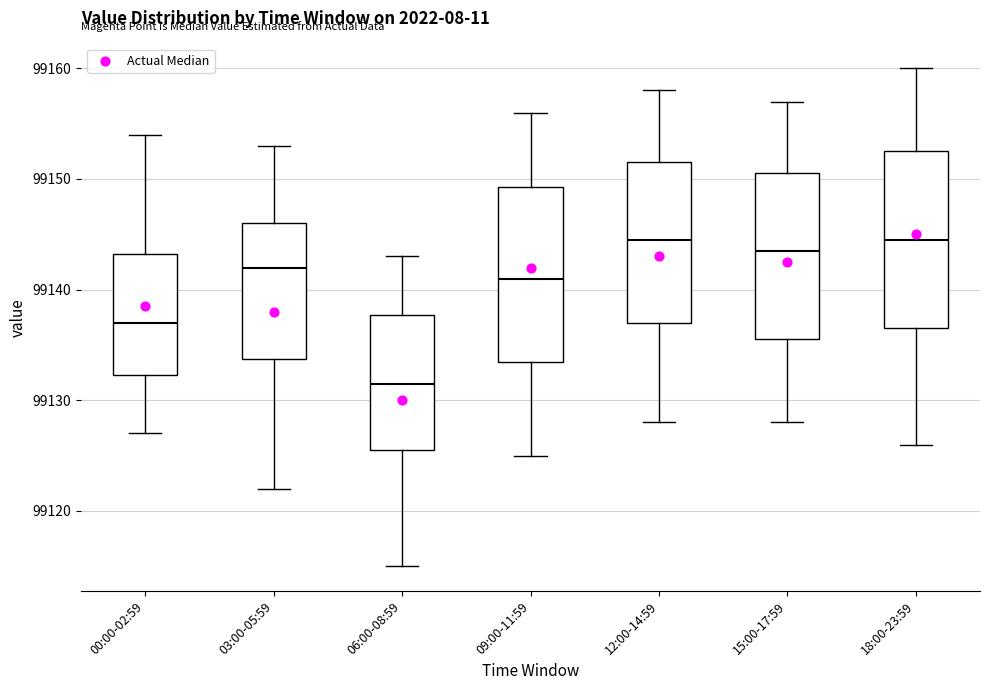

Which box has the lowest median line?

06:00-08:59